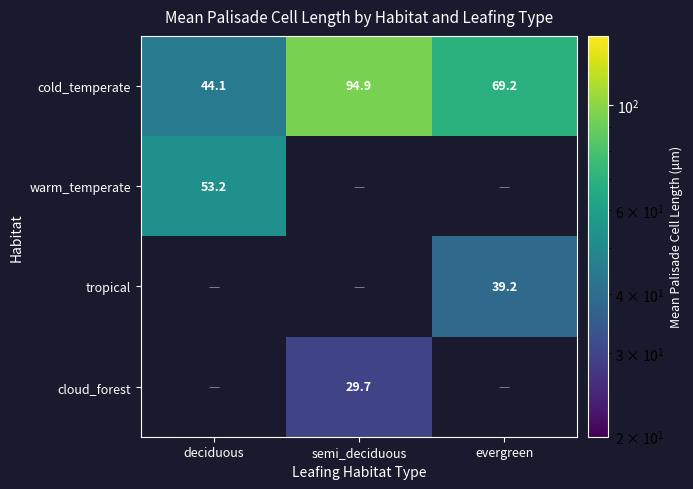

True or false: warm_temperate has a value of 53.2 at deciduous.

True